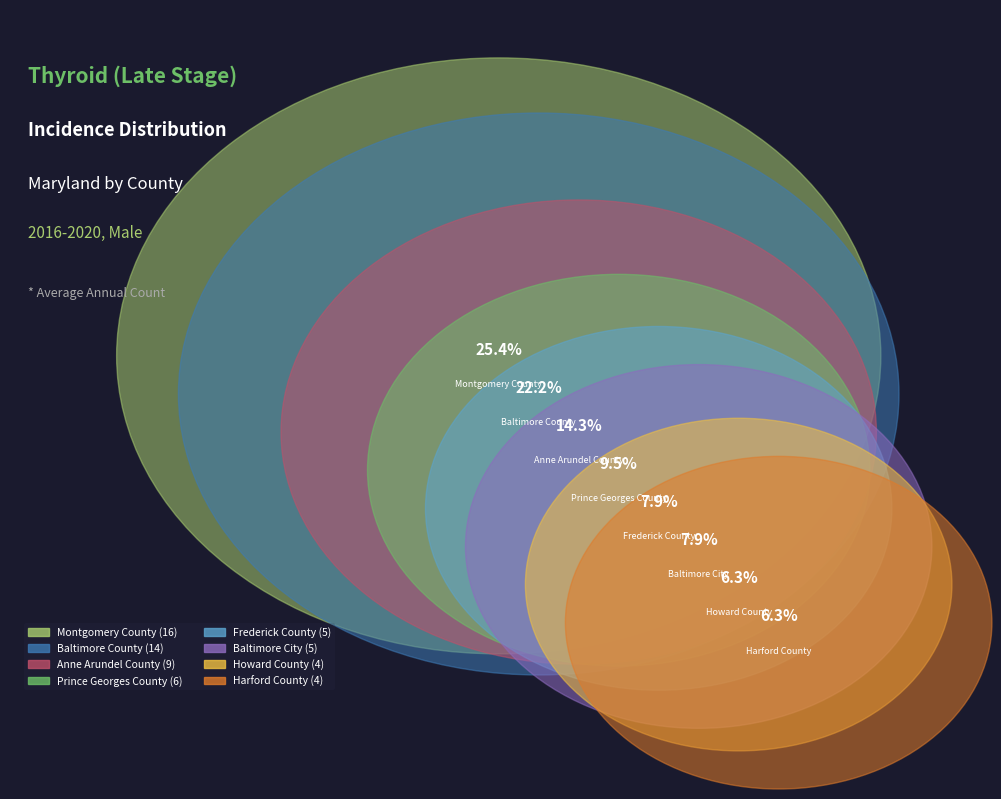

Count the number of slices in the pie.

8